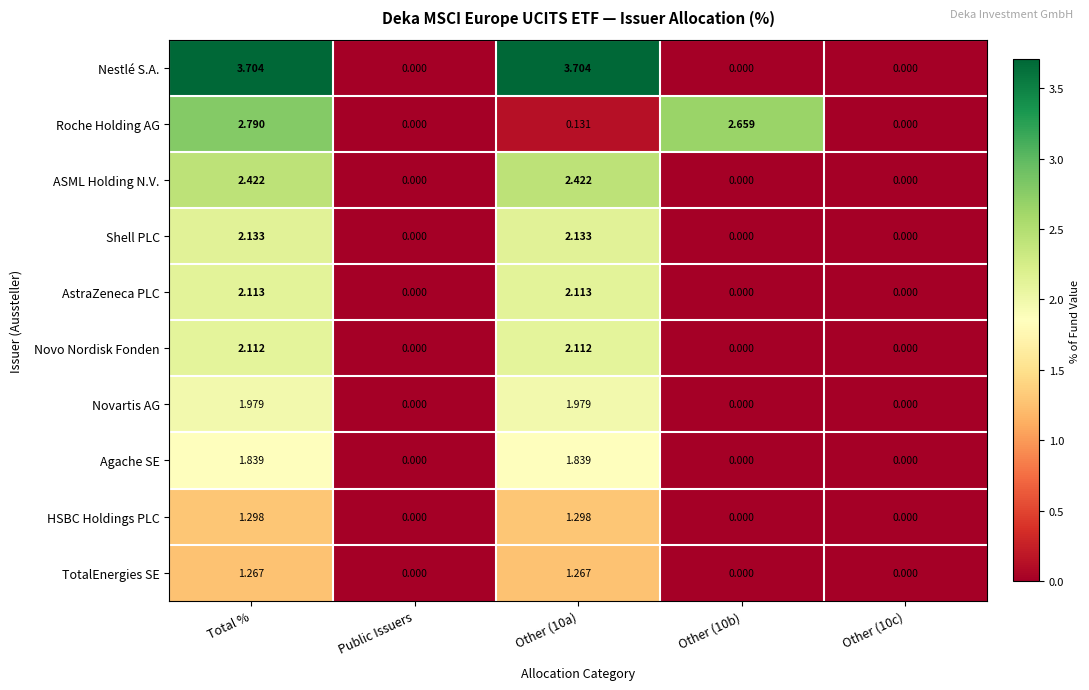

Which series has the widest spread of values?

Nestlé S.A.